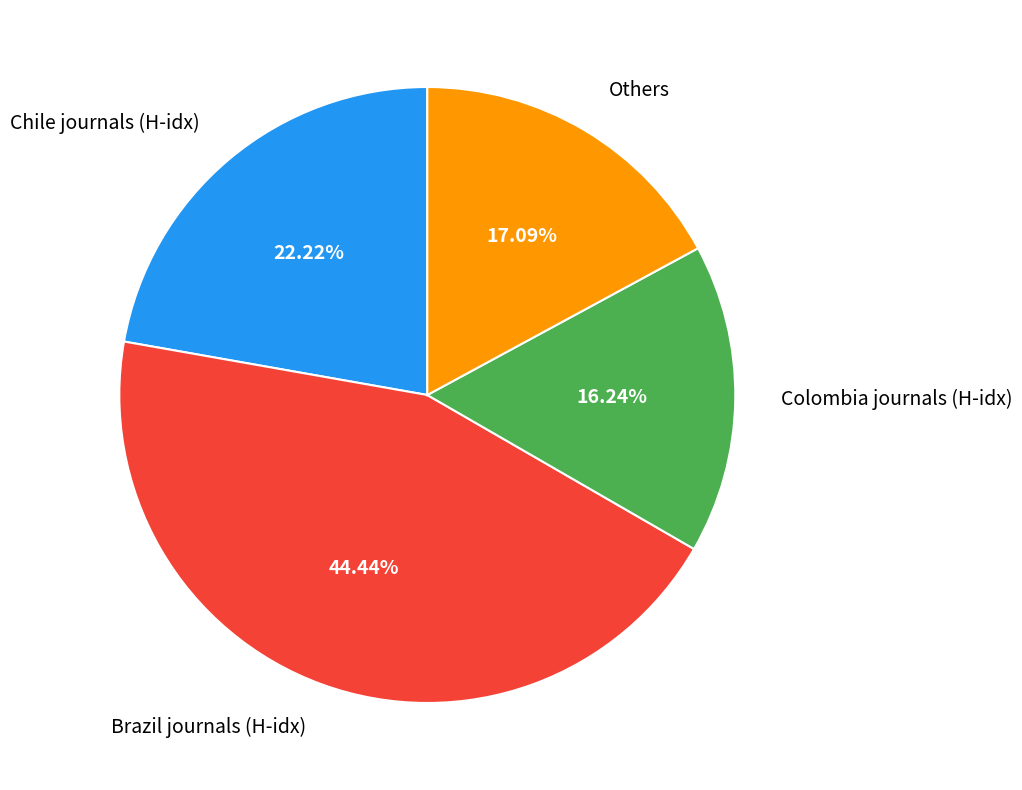

What is the ratio of the value at Colombia journals (H-idx) to the value at Brazil journals (H-idx)?

0.4